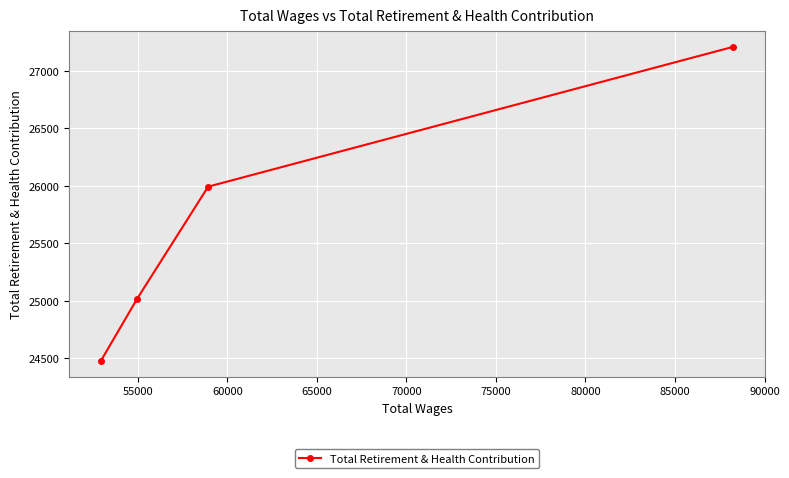

What is the value of the 2nd point from the left?

25018